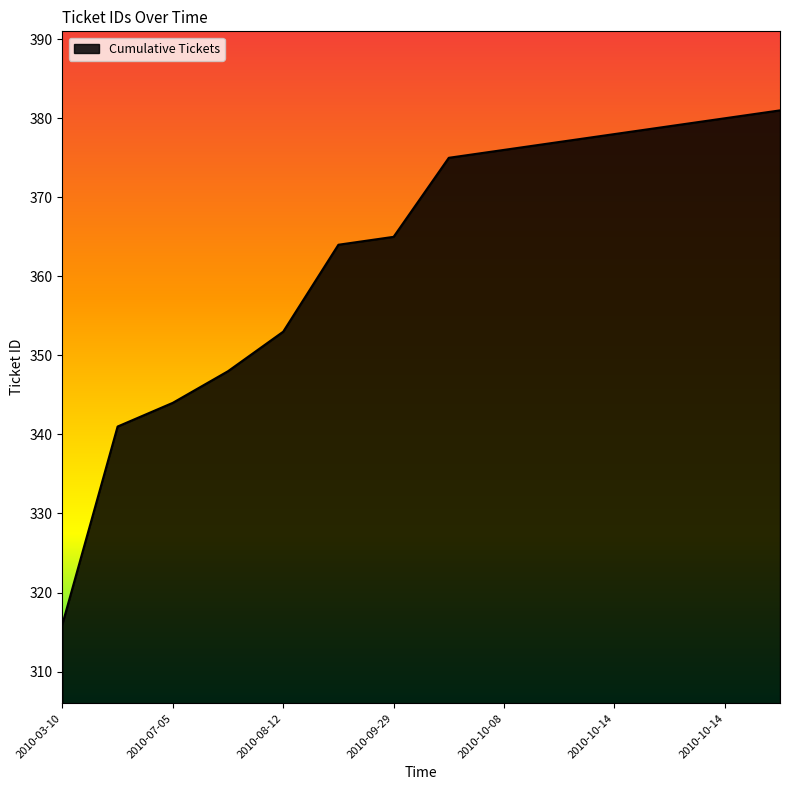

True or false: the data has more than 2 interior local peaks.

False